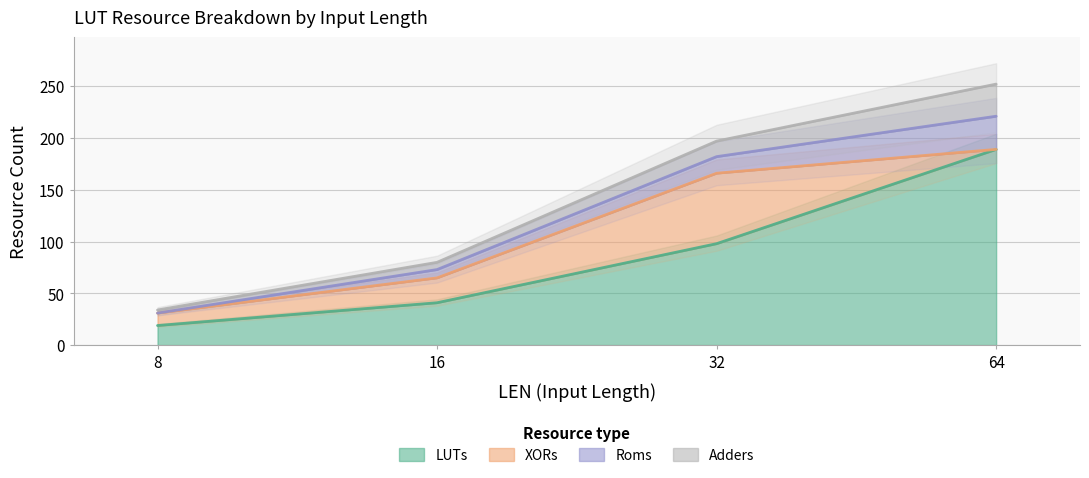

How many distinct data groups are displayed?

4